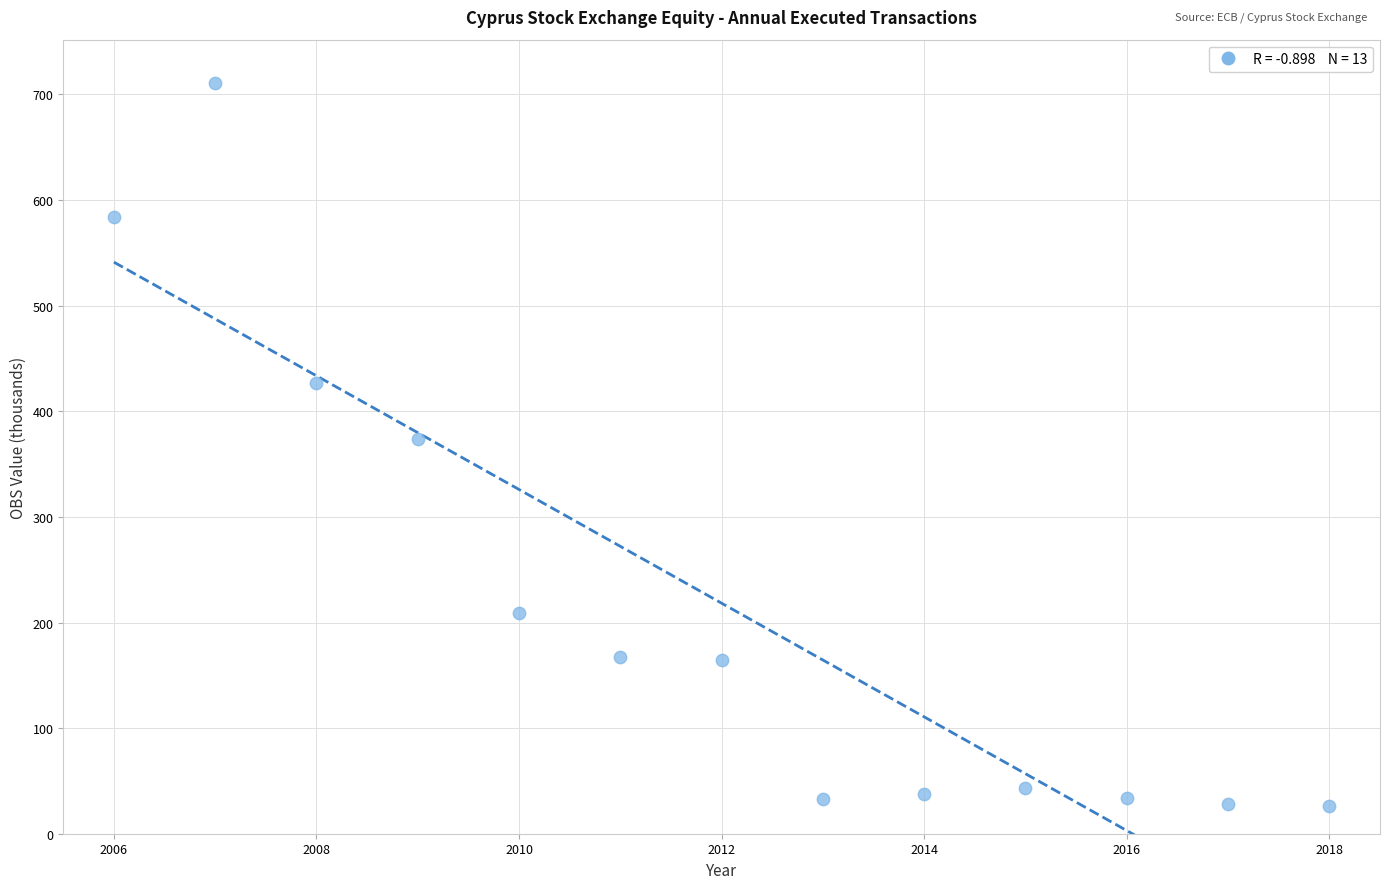

What is the range of X values (max minus min)?

12.0